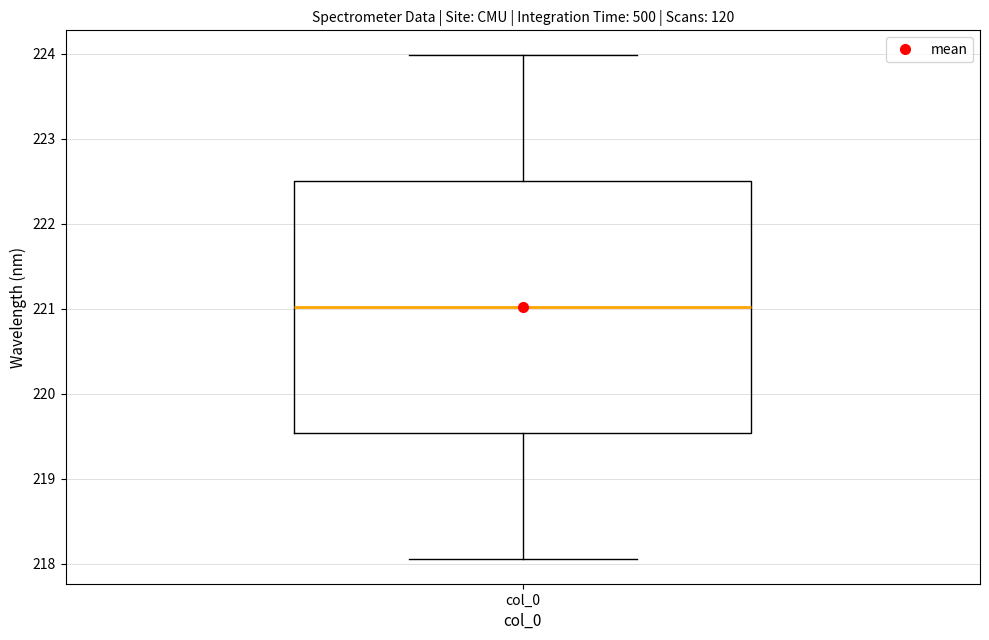

Read this box plot against the y-axis: the position of the median line, the range covered by the box, and the ends of both whiskers. The values are not printed on the chart, so give them approximately, as read against the axis.

median 221.0, box 219.5 to 222.5, whiskers 218.1 to 224.0